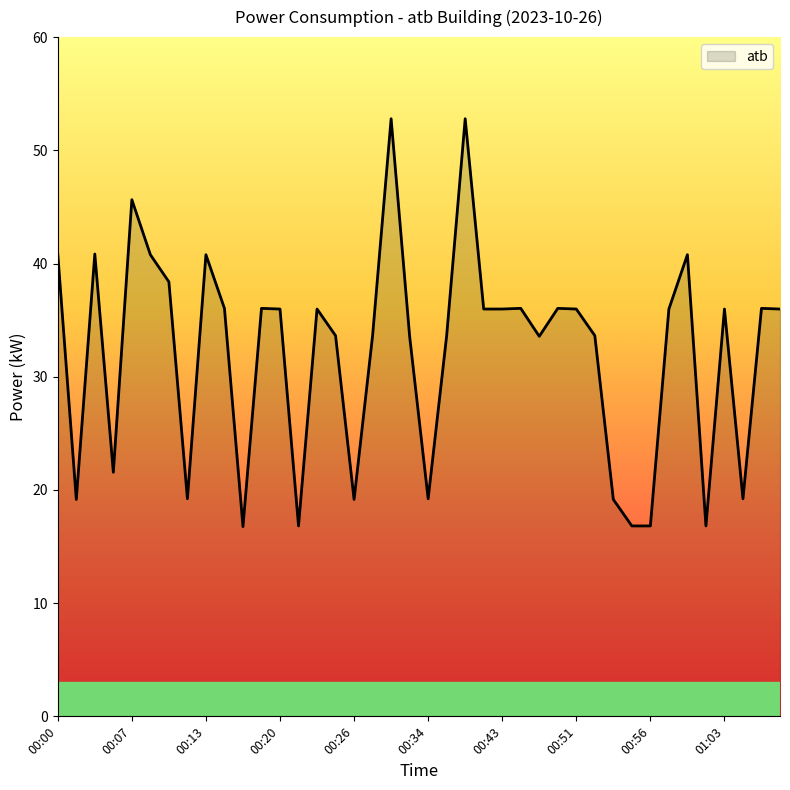

What is the minimum value shown in the chart?

16.8